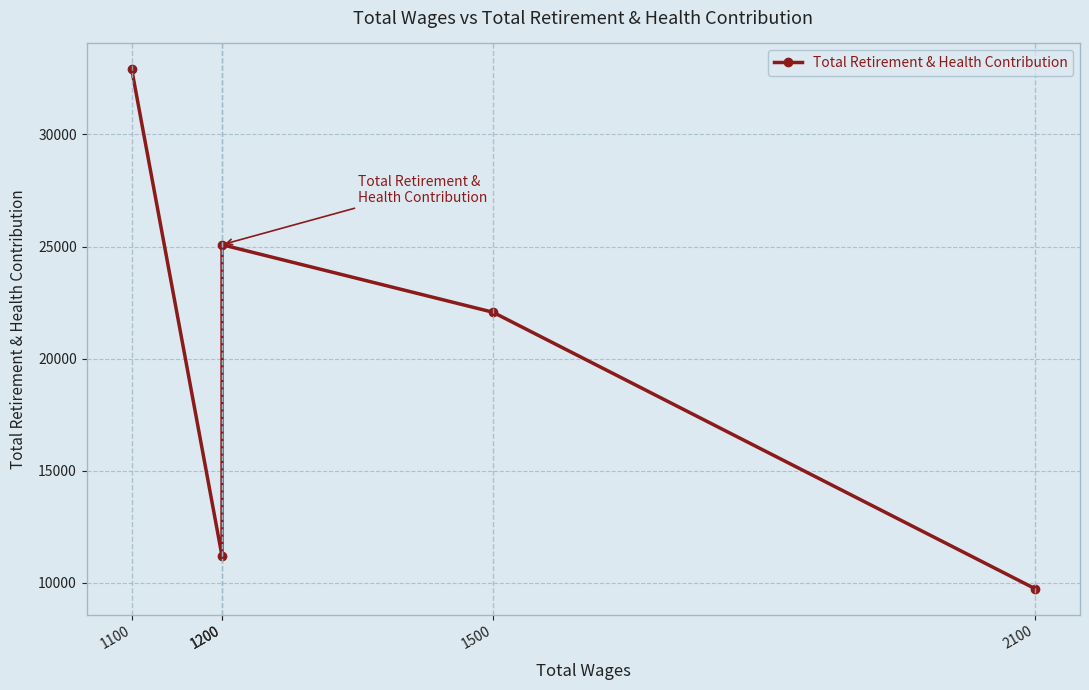

The value at 1200 is 25084. True or false?

True